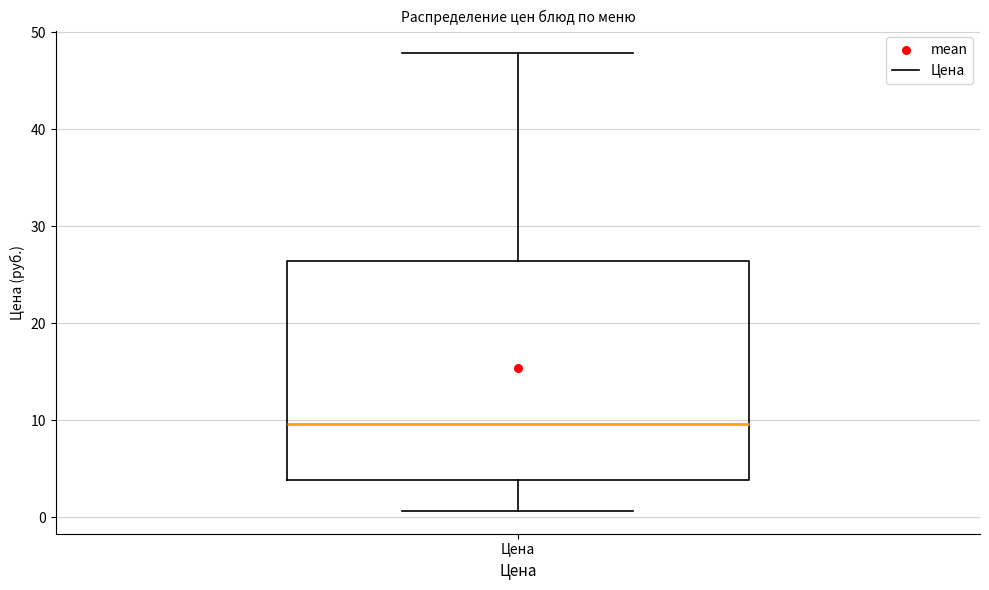

Read this box plot against the y-axis: the position of the median line, the range covered by the box, and the ends of both whiskers. The values are not printed on the chart, so give them approximately, as read against the axis.

median 10, box 4 to 26, whiskers 1 to 48